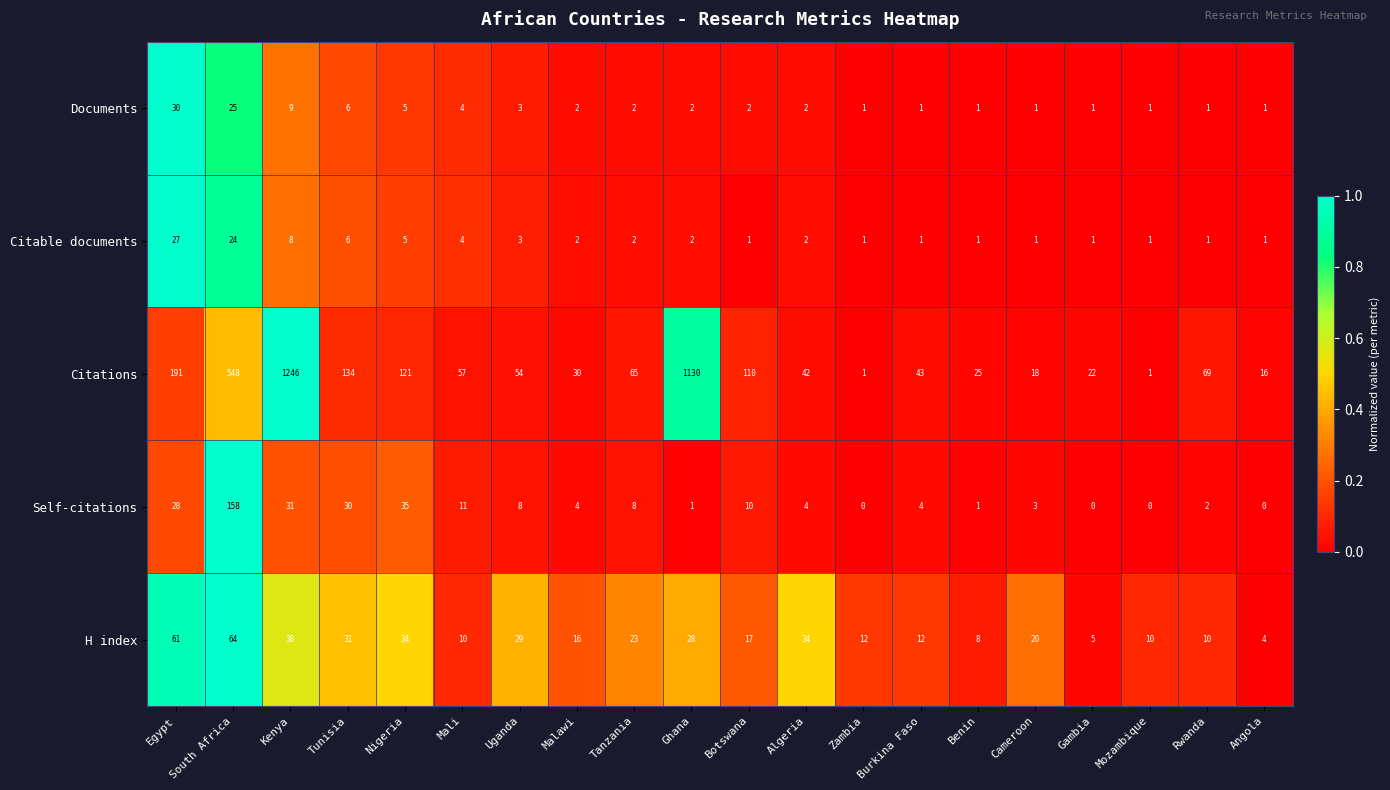

What is the difference between the maximum and minimum values in the H index series?

60